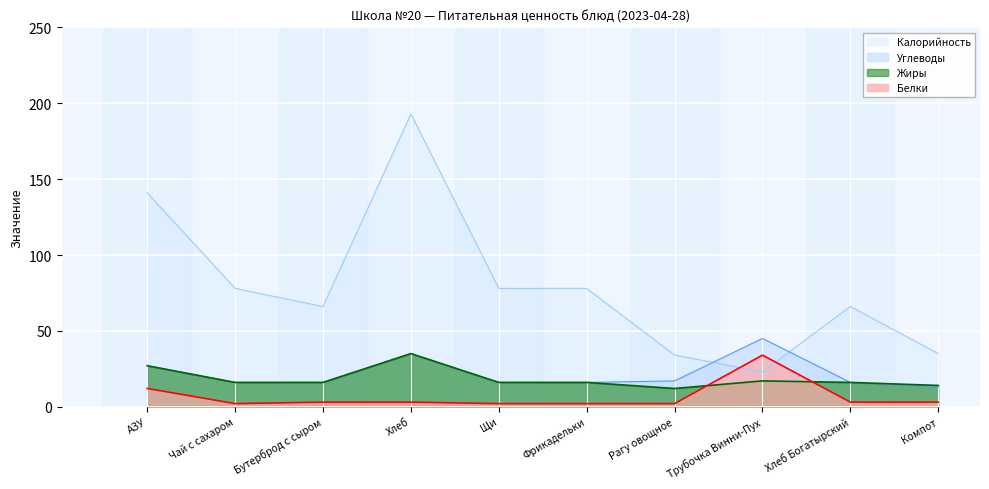

How many intersections are there between Жиры and Белки?

2